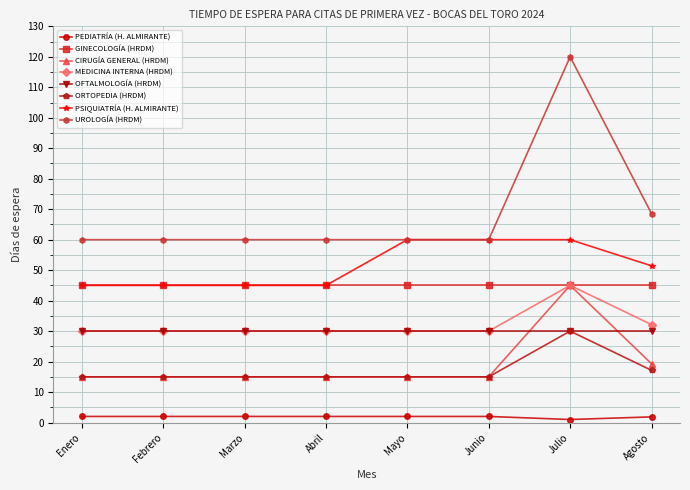

At how many categories does at least one series exceed 1?

8